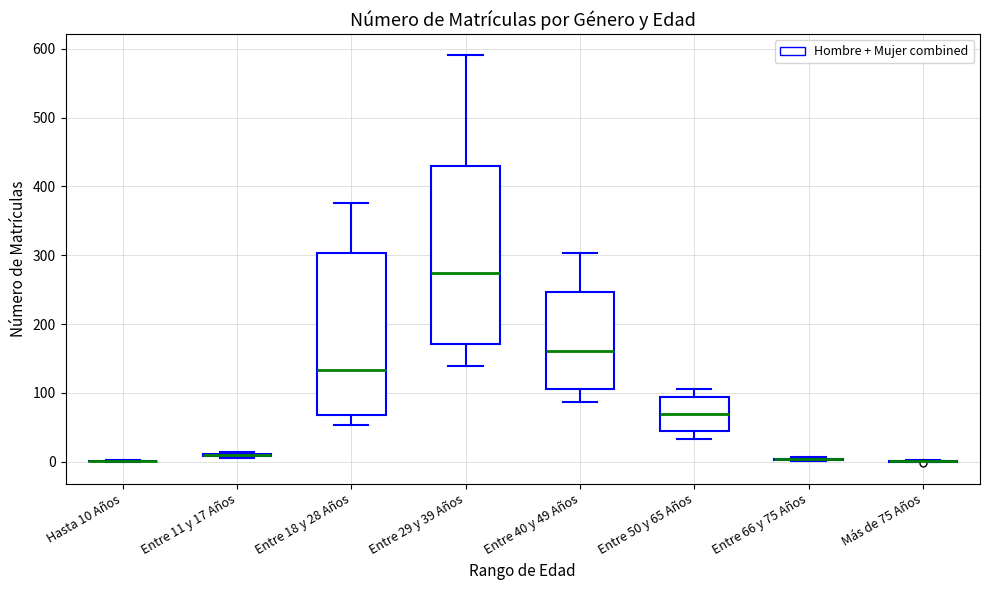

Reading left to right, transcribe this box plot: for each box, give where its median line is, the range the box spans, and where its two whiskers end, as read against the y-axis. The values are not printed on the chart, so give them approximately, as read against the axis.

Hasta 10 Años: box collapsed to a line at 0, whiskers 0 to 0
Entre 11 y 17 Años: box collapsed to a line at 10, whiskers 10 to 10
Entre 18 y 28 Años: median 130, box 70 to 300, whiskers 50 to 380
Entre 29 y 39 Años: median 270, box 170 to 430, whiskers 140 to 590
Entre 40 y 49 Años: median 160, box 110 to 250, whiskers 90 to 300
Entre 50 y 65 Años: median 70, box 40 to 90, whiskers 30 to 110
Entre 66 y 75 Años: box collapsed to a line at 0, whiskers 0 to 10
Más de 75 Años: box collapsed to a line at 0, whiskers 0 to 0